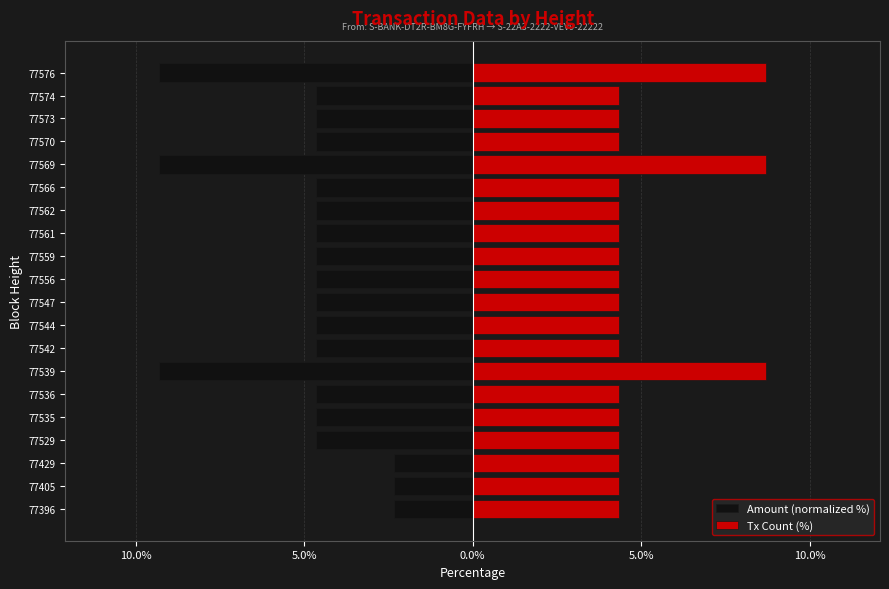

Are the bars horizontal?

Yes